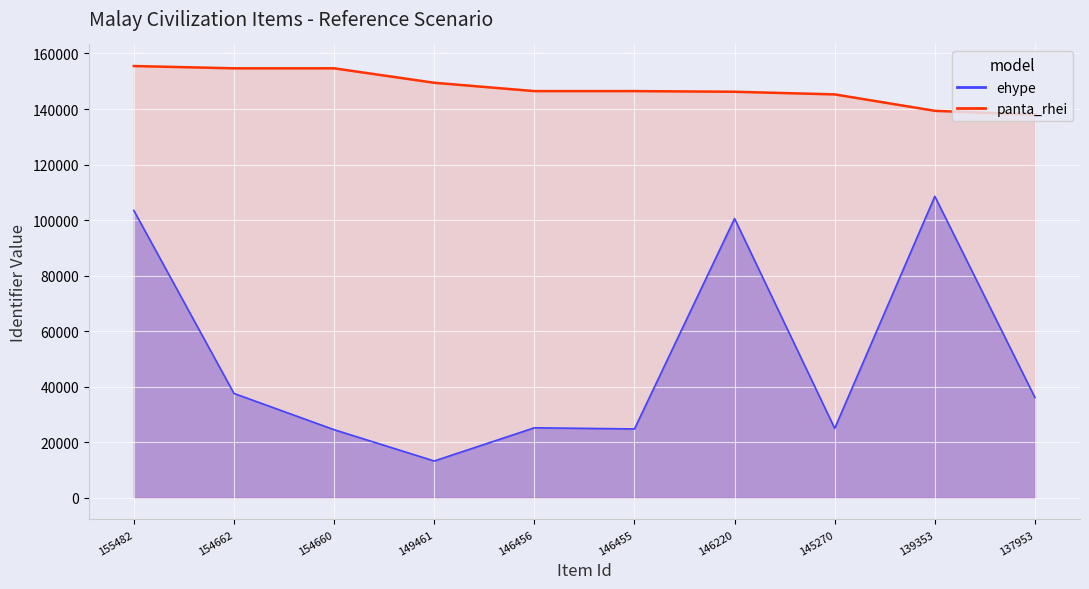

At which label does panta_rhei reach its peak?

155482